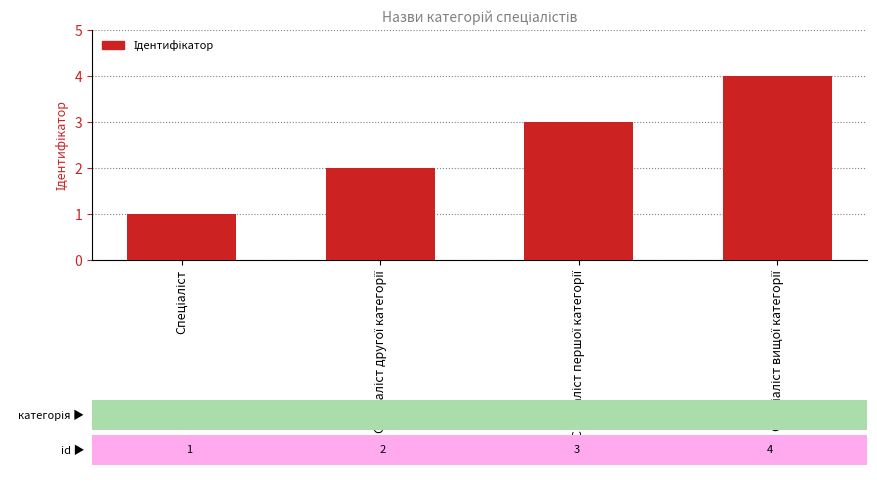

What is the greatest value displayed?

4